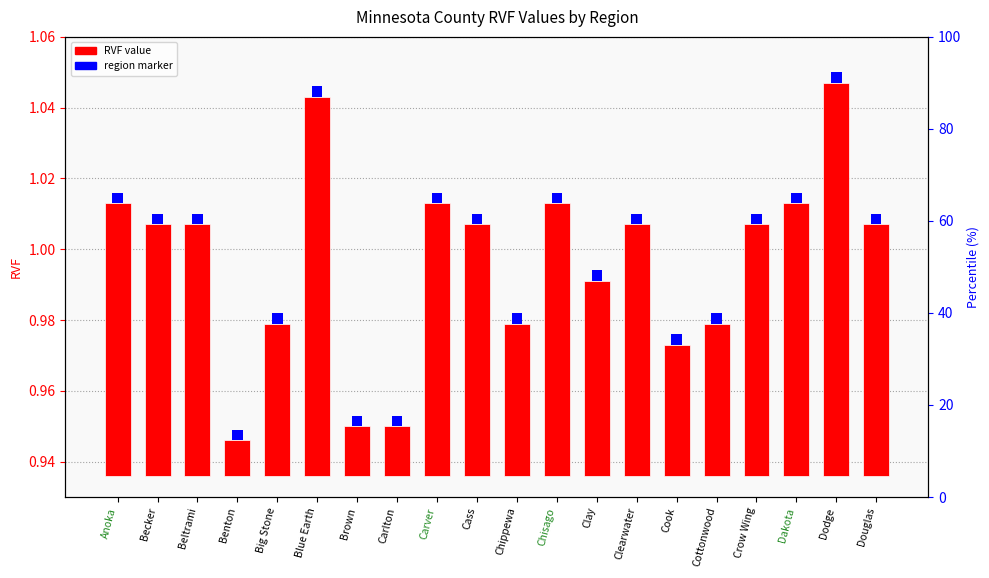

What is the label of the 19th bar from the left?

Dodge